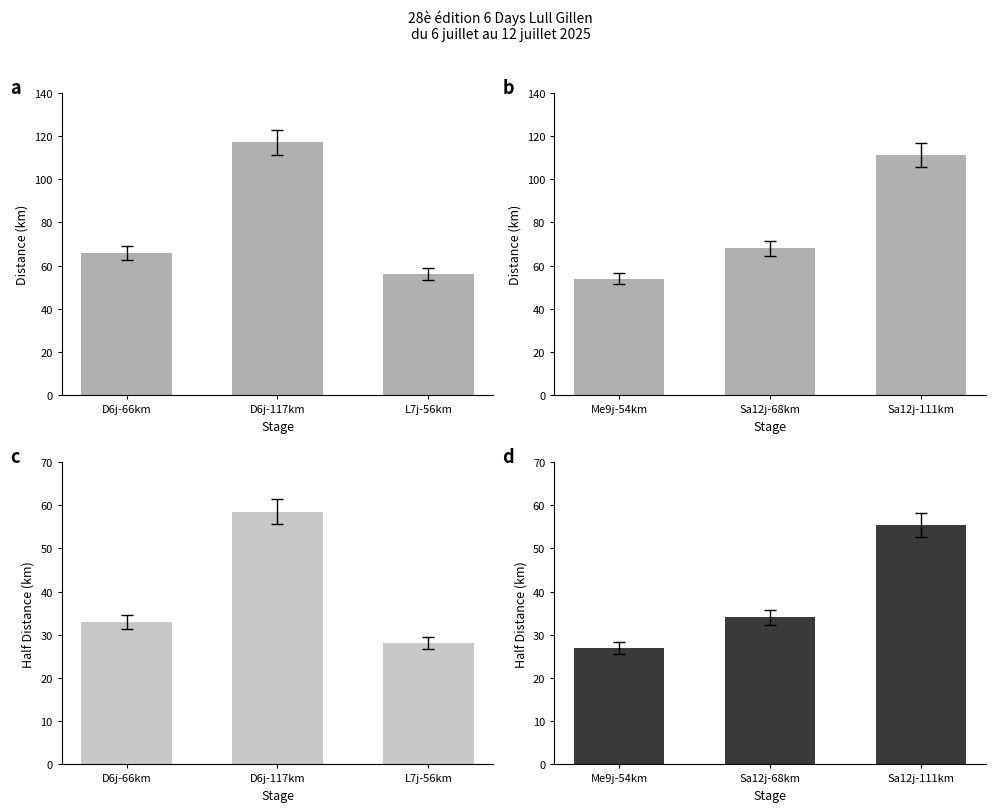

What position from the right is Me9j-54km?

3